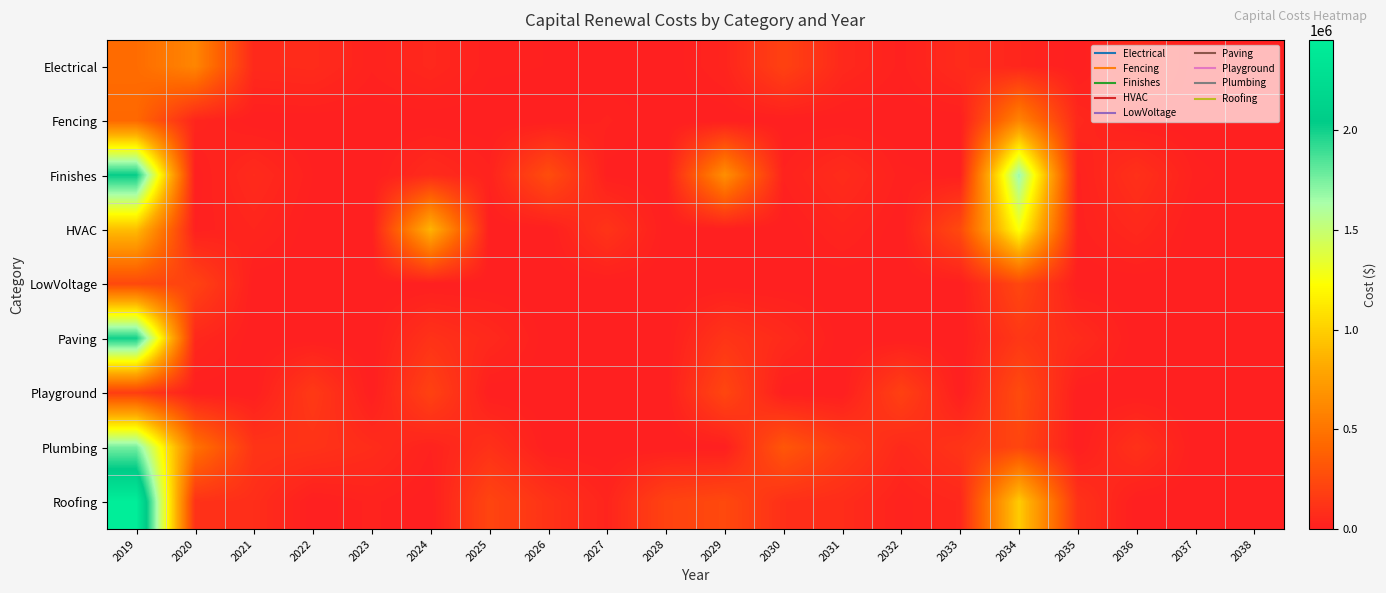

At which category does the chart reach its minimum across all series?

2027